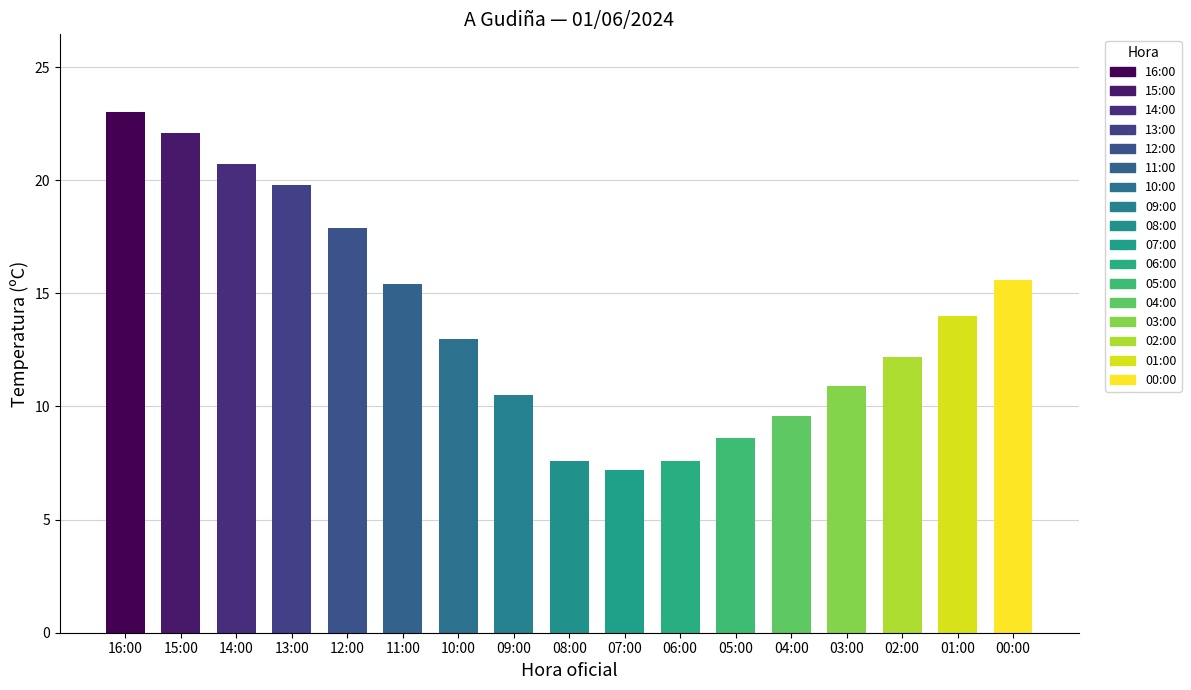

Which category has the highest value across all series?

16:00